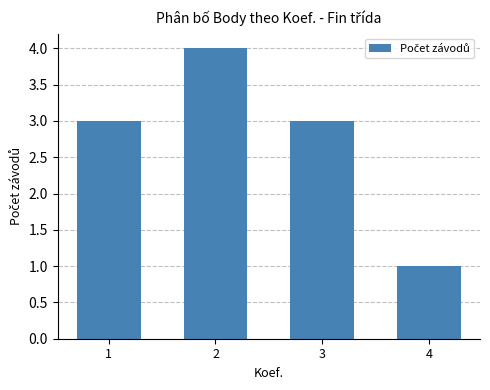

How many distinct data groups are displayed?

1